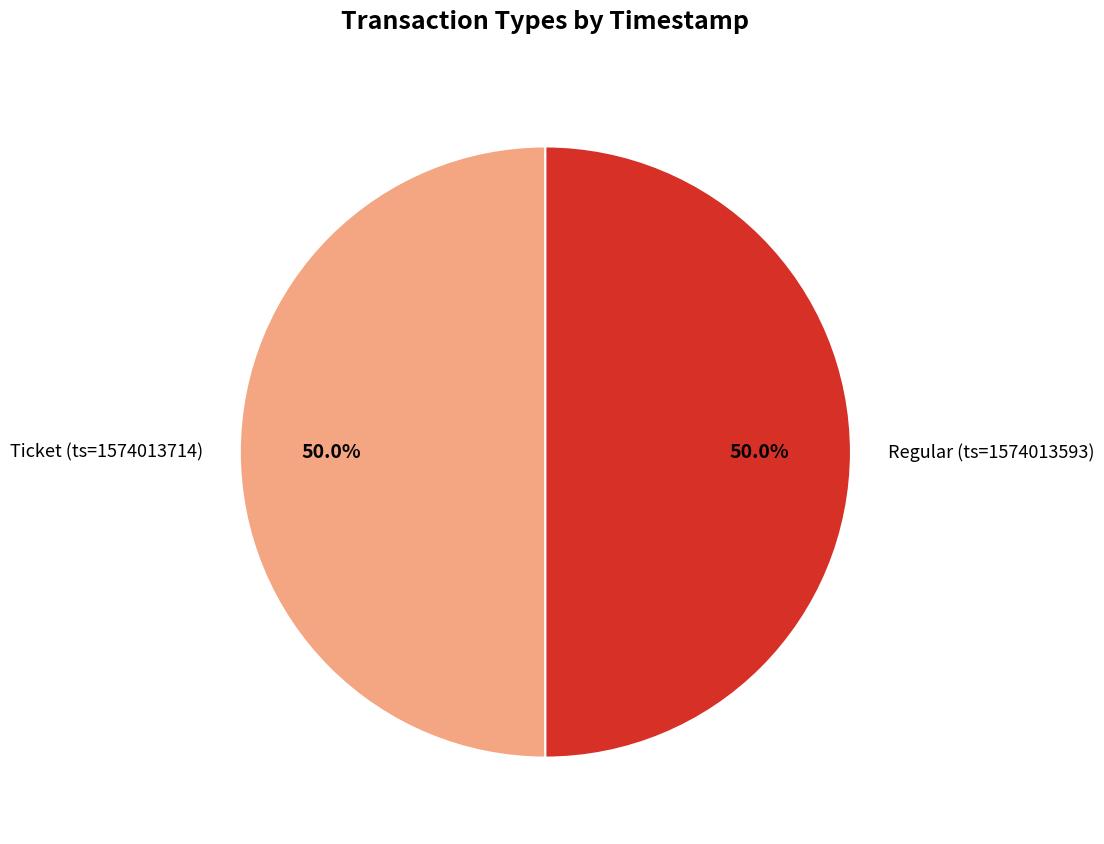

Do Regular (ts=1574013593) and Ticket (ts=1574013714) together represent more than half of the pie?

Yes